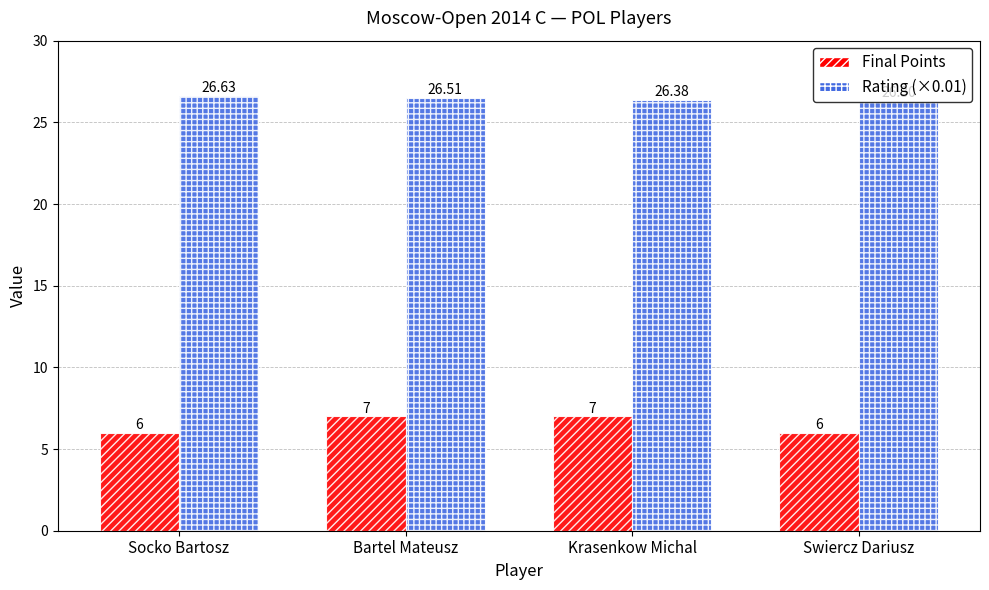

Rank the series by their maximum value, from lowest to highest.

Final Points, Rating (×0.01)